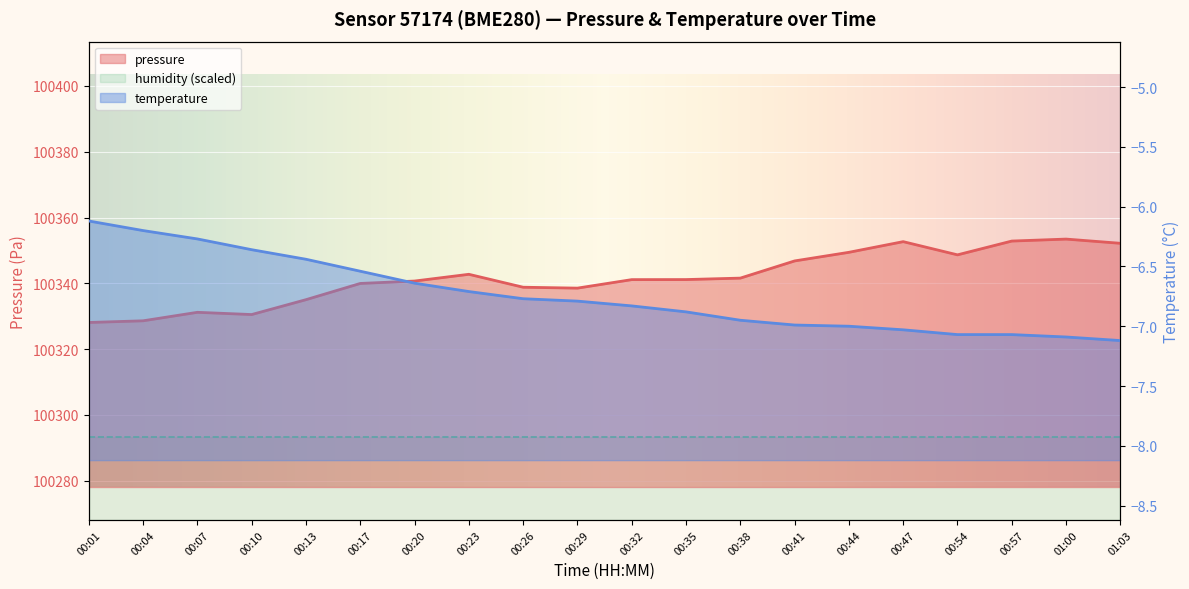

What is the value of the temperature point at the 7th from the left?

-6.6